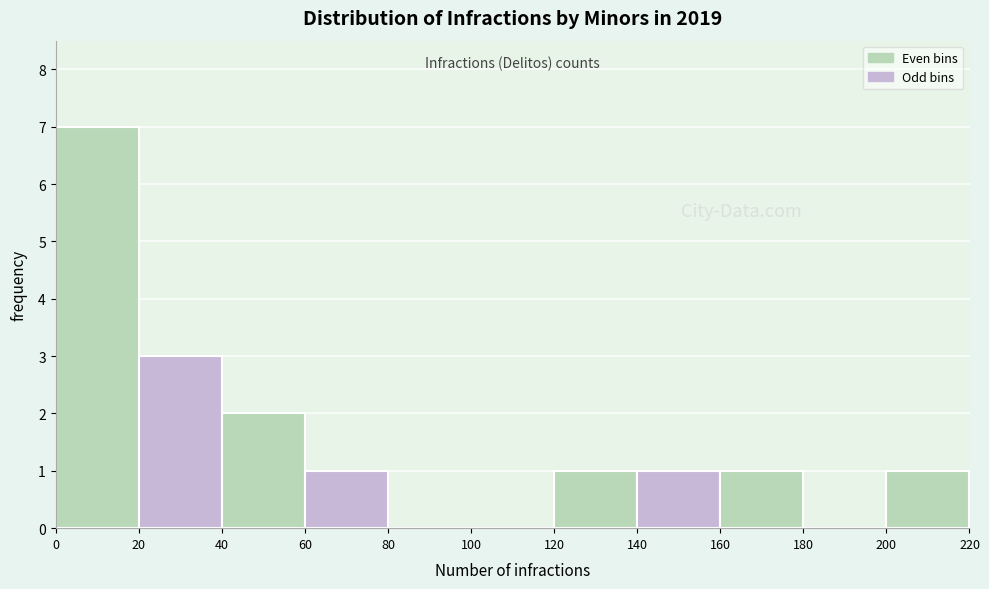

Reading left to right, transcribe this chart: for each bar, give the range it covers on the x-axis and its height. The values are not printed on the chart, so give them approximately, as read against the axis.

0 to 20: 7
20 to 40: 3
40 to 60: 2
60 to 80: 1
80 to 100: 0
100 to 120: 0
120 to 140: 1
140 to 160: 1
160 to 180: 1
180 to 200: 0
200 to 220: 1